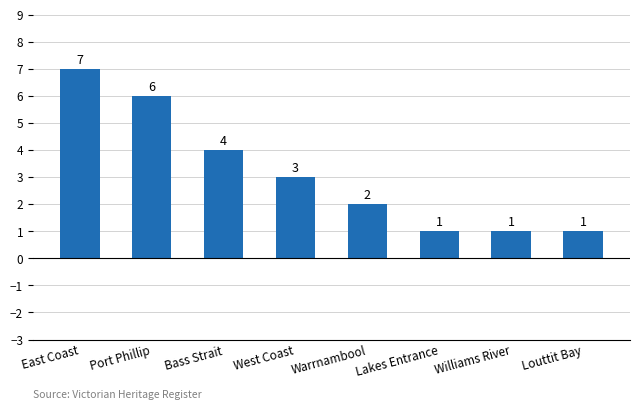

Reading left to right, transcribe all the data shown in this chart.

East Coast=7	Port Phillip=6	Bass Strait=4	West Coast=3	Warrnambool=2	Lakes Entrance=1	Williams River=1	Louttit Bay=1